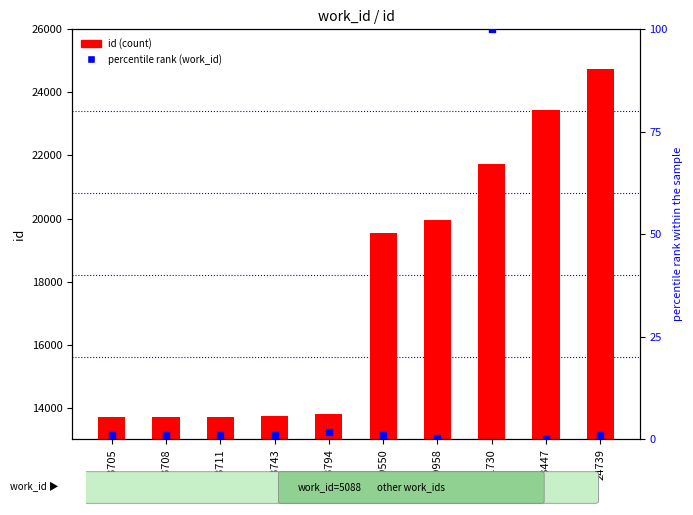

Which series reaches the maximum Y coordinate?

id (count)